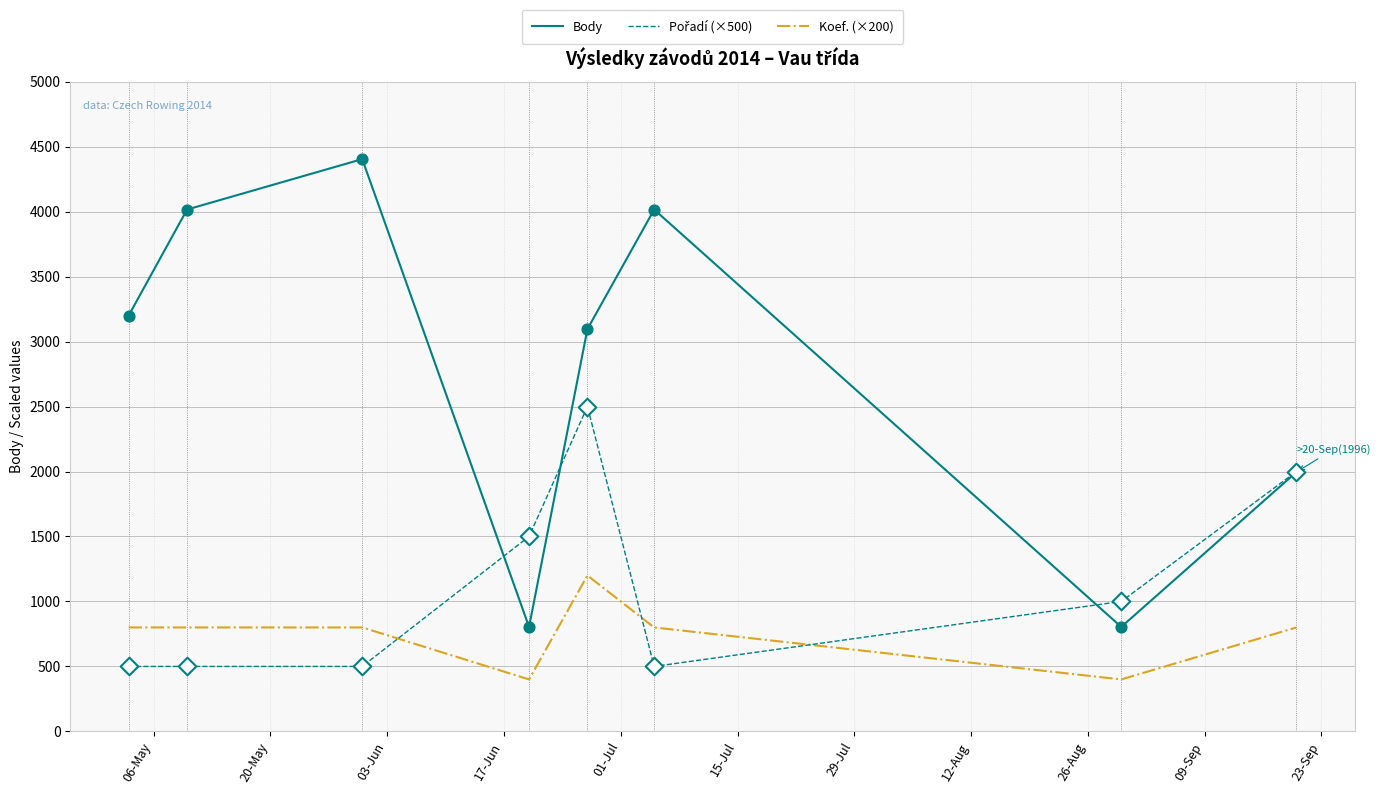

Which series has the largest range (max minus min)?

Body